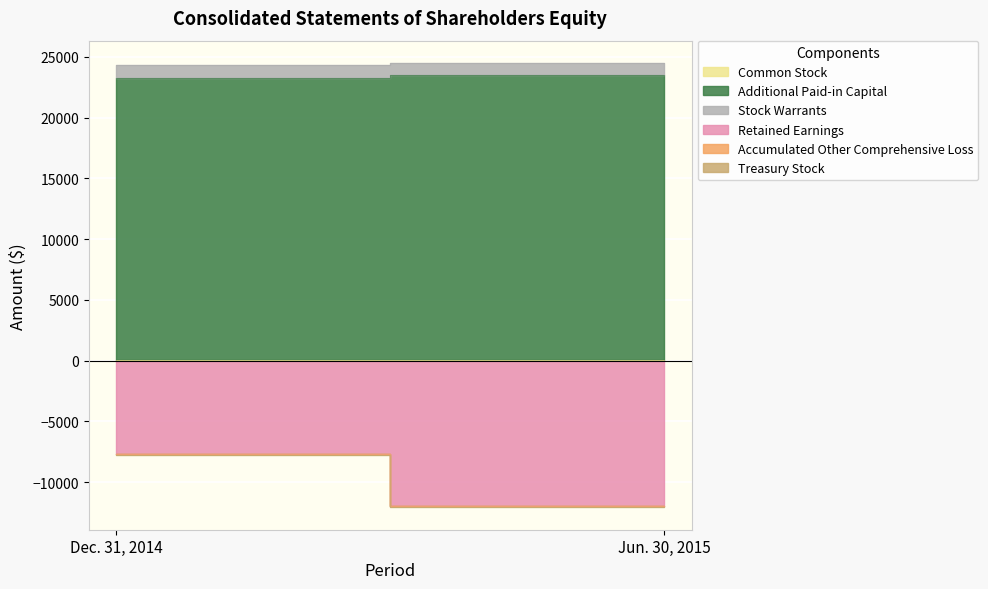

What is the difference between the maximum and minimum values in the Retained Earnings series?

4301